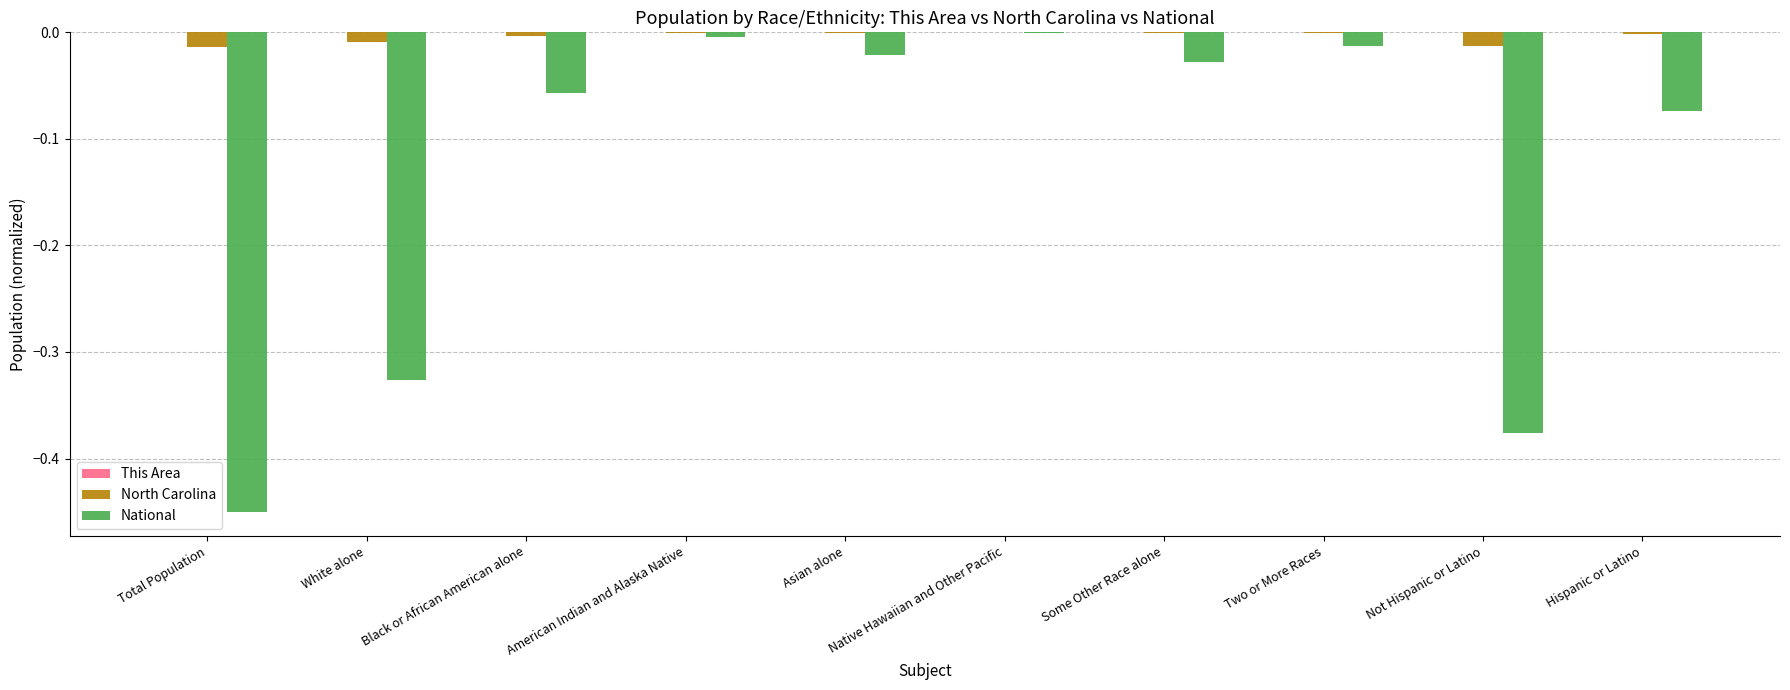

Does the chart contain stacked bars?

No